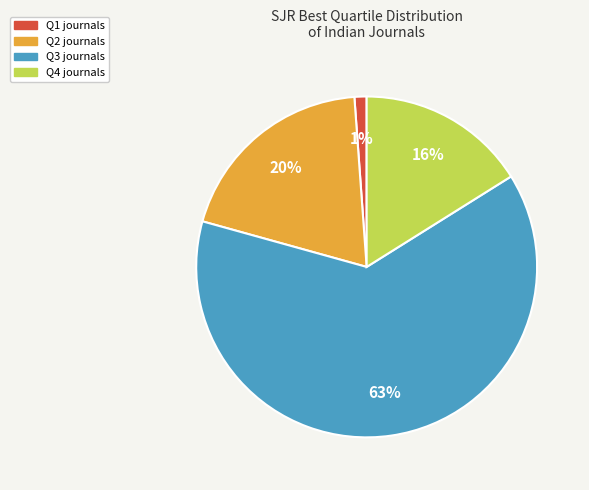

To the nearest percent, what is the average slice percentage?

25%